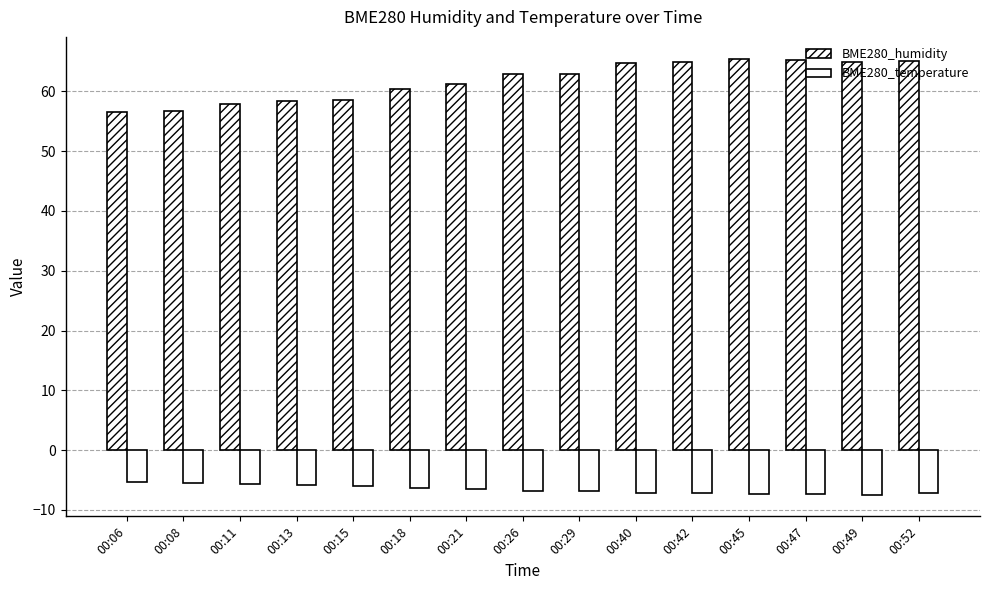

At which label is BME280_humidity closest to 61?

00:21